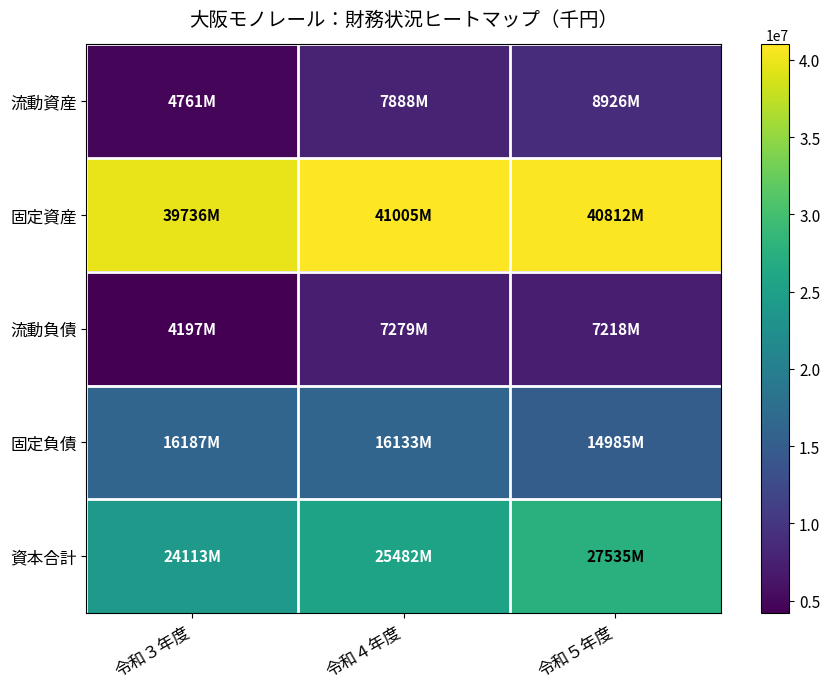

What is the spread (max minus min) of values at 令和５年度?

33593959